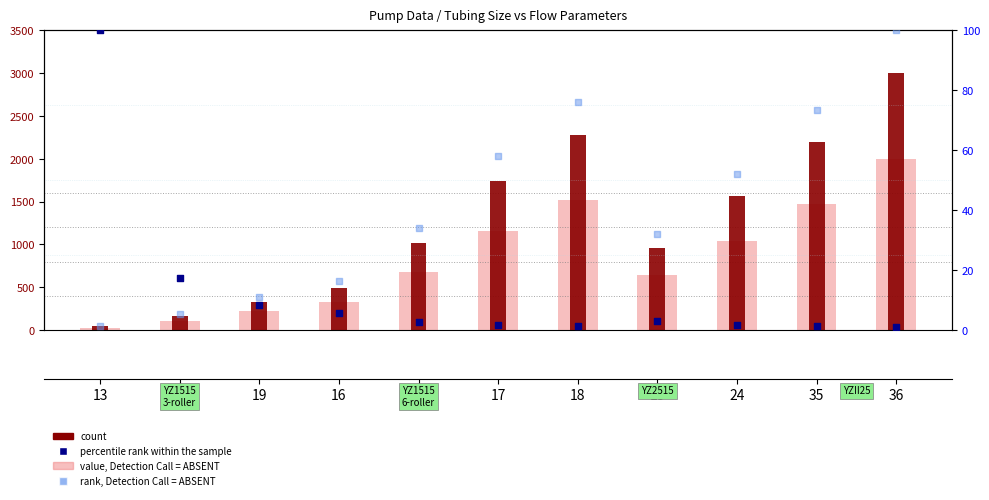

Which series has the largest total across all categories?

count